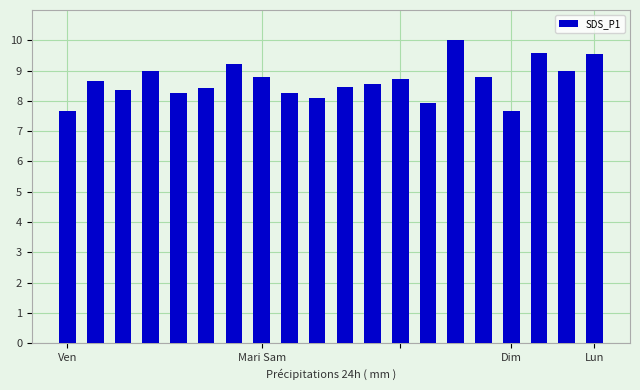

What is the value of the 17th bar from the left?

7.7